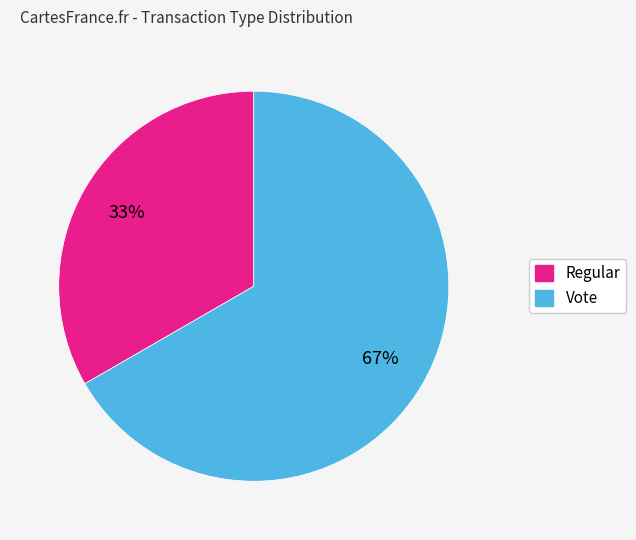

Between Regular and Vote, which is larger?

Vote